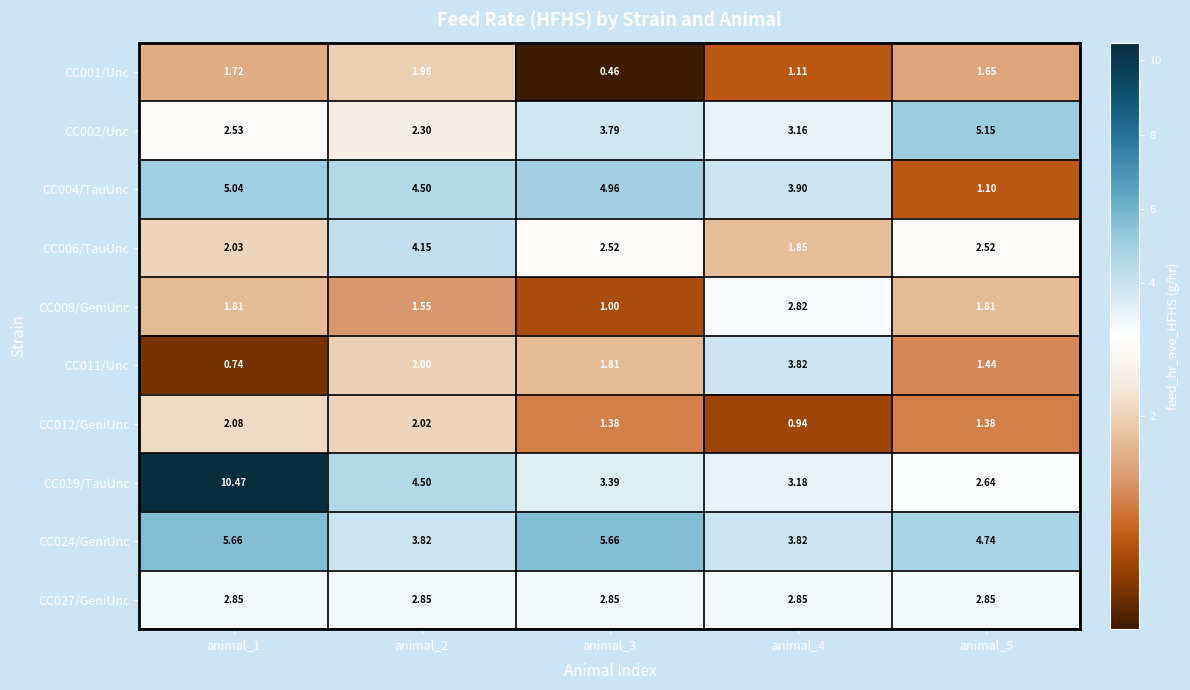

Is the value of CC006/TauUnc at animal_3 greater than the value of CC024/GeniUnc at animal_3?

No